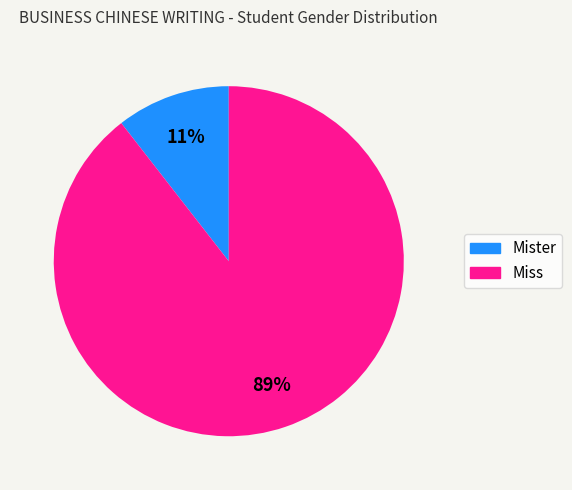

How many segments does this pie chart have?

2